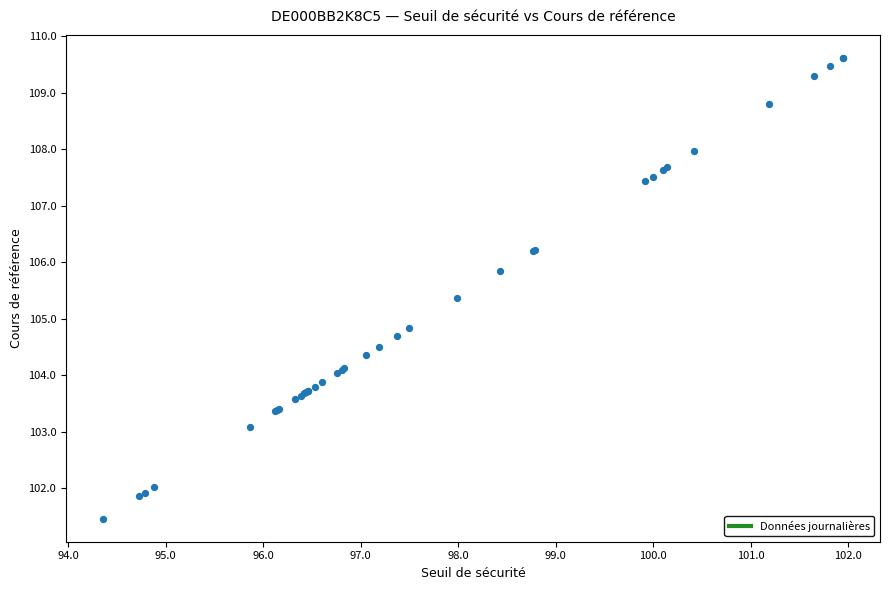

What Y value in the scatter plot is closest to 105?

104.8